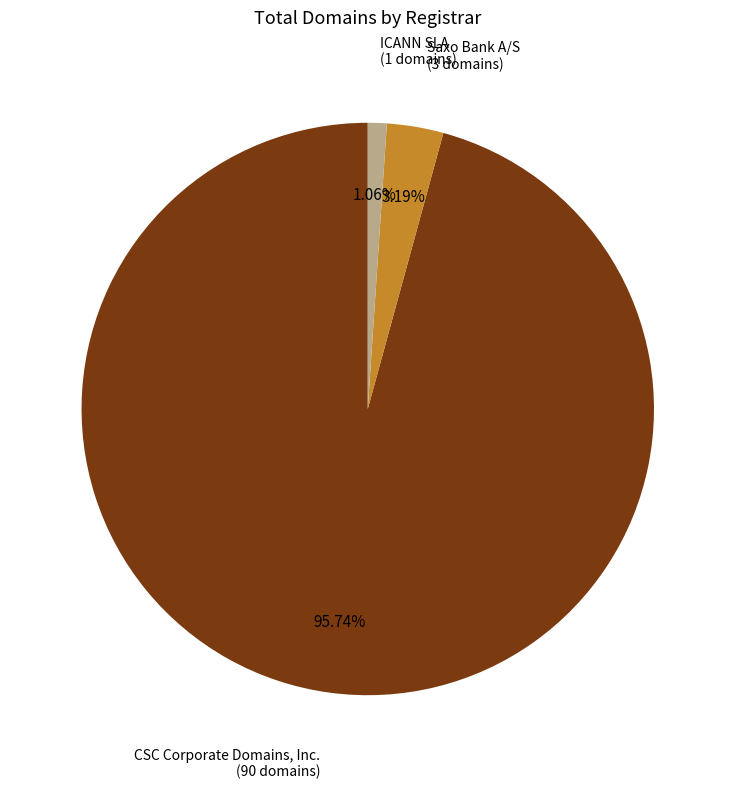

How many slices are in this pie chart?

3